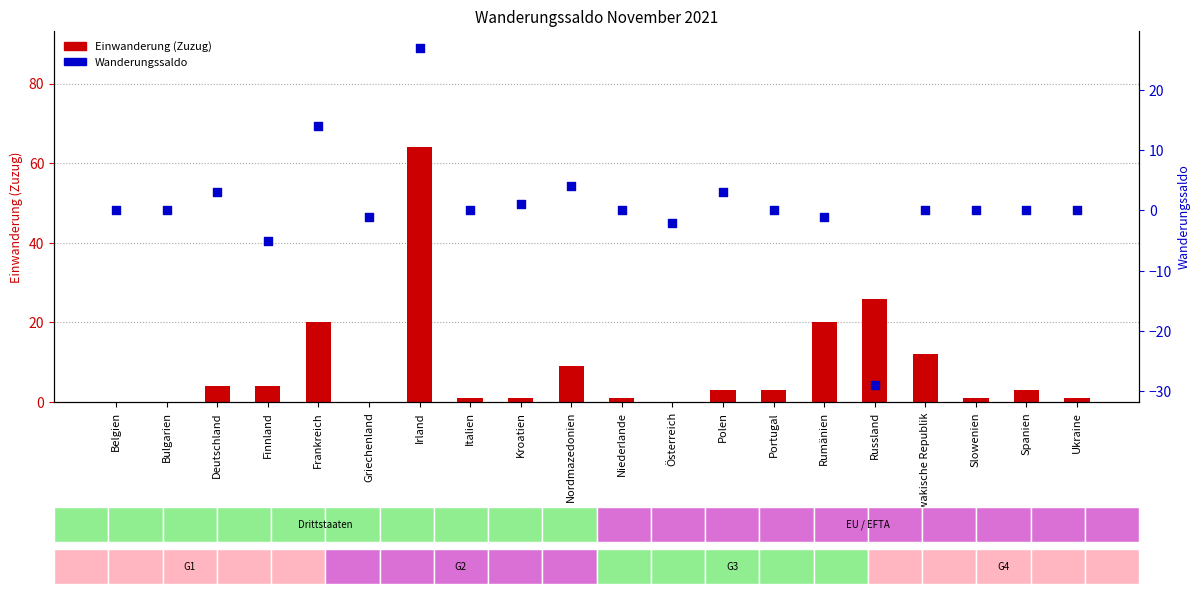

Which series contains the highest Y value?

Einwanderung (Zuzug)